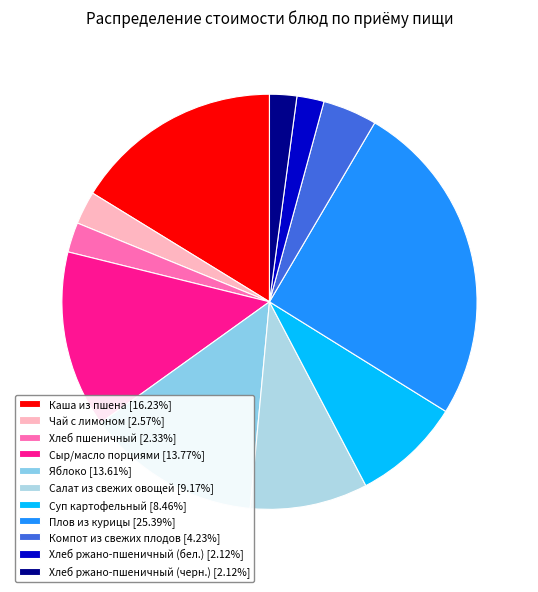

To the nearest percent, what is the difference between the largest and smallest slice percentages?

23%